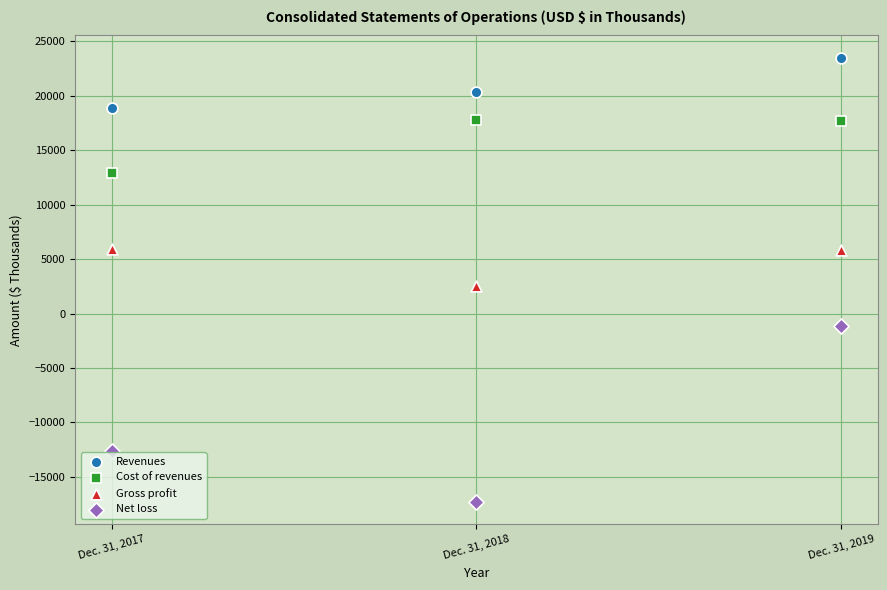

Which series has the widest spread of Y values?

Net loss